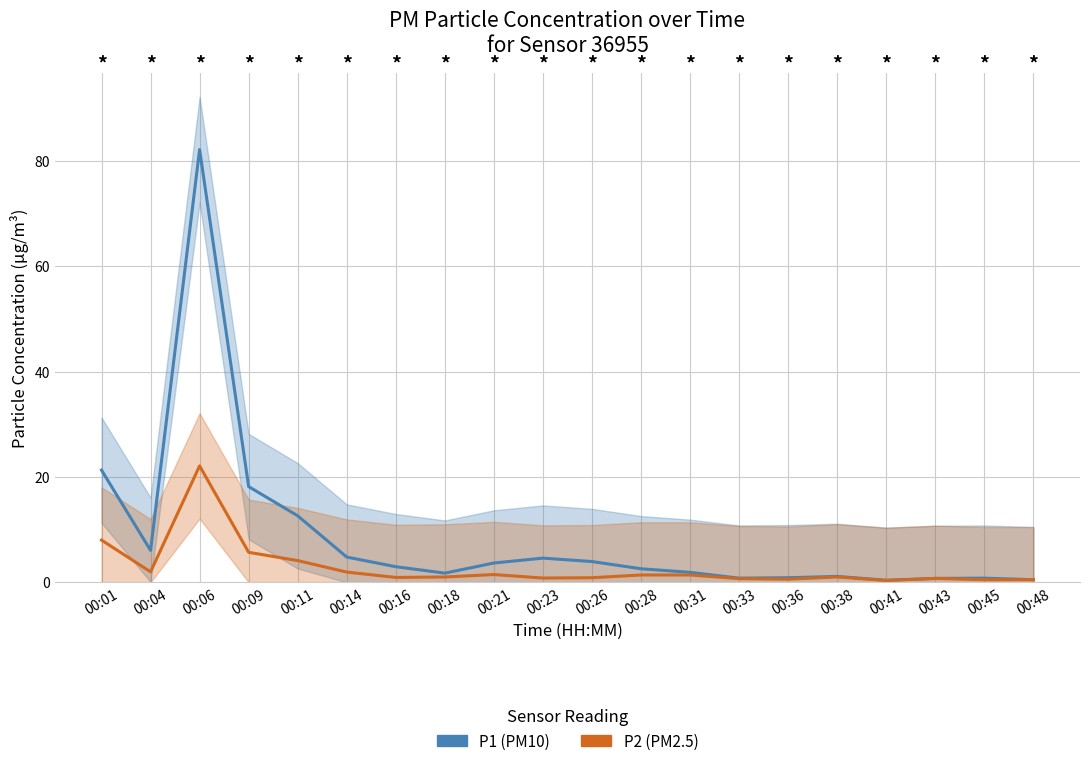

What is the lowest value of the P2 (PM2.5) series?

0.3